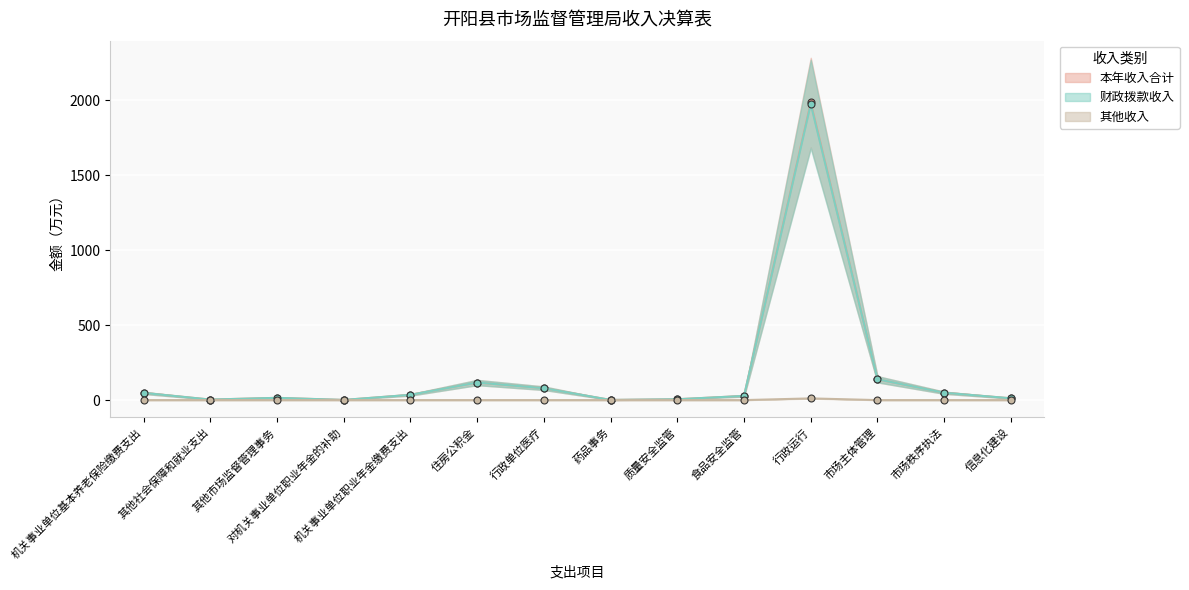

At which label does 财政拨款收入 reach its minimum?

药品事务